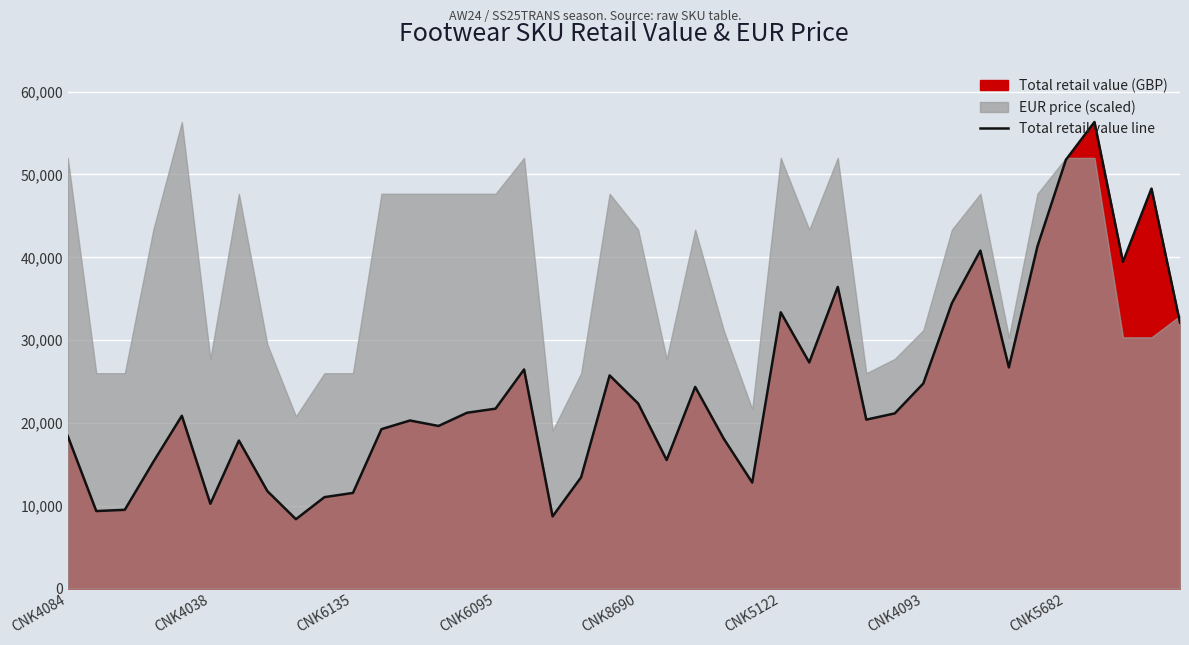

What is the highest value of the Total retail value line series?

56340